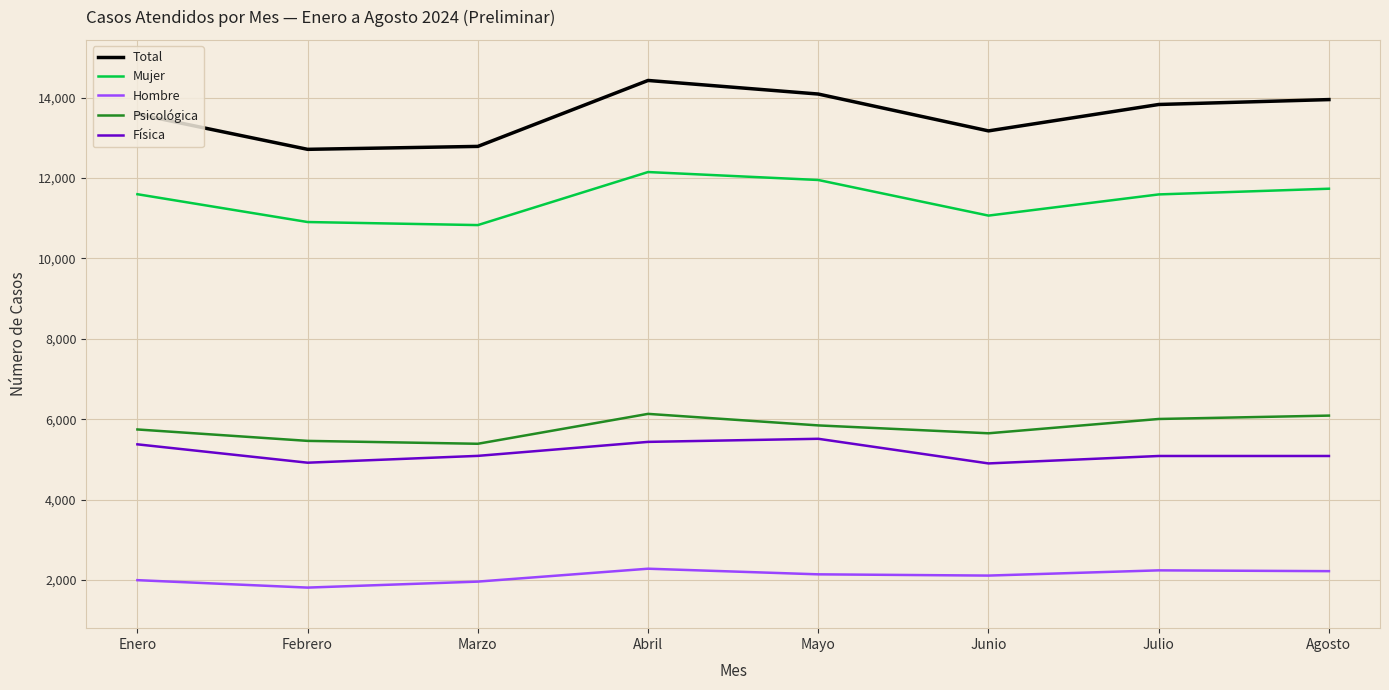

What is the spread (max minus min) of values at Mayo?

11952